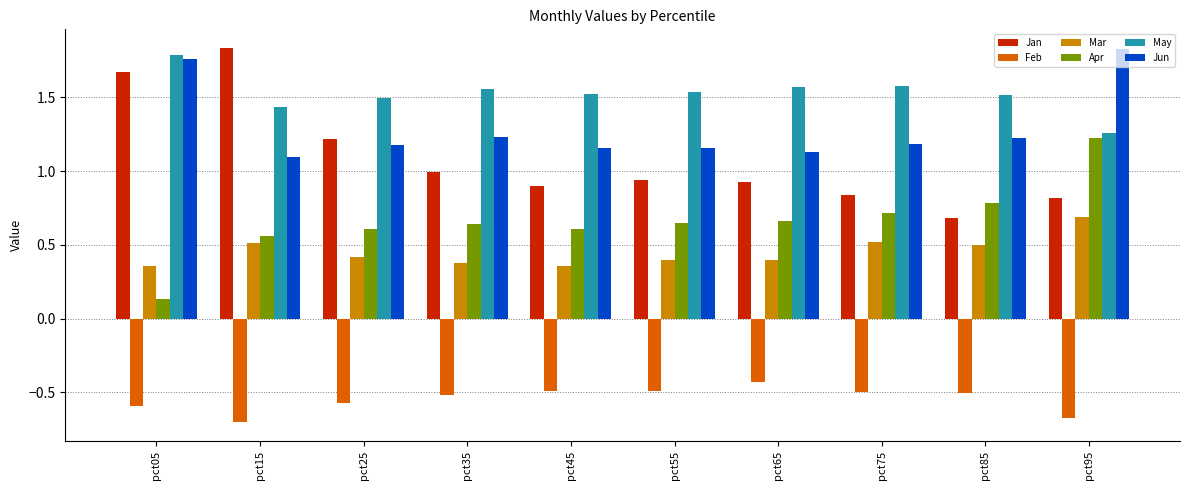

What is the total value across all series at pct05?

5.1